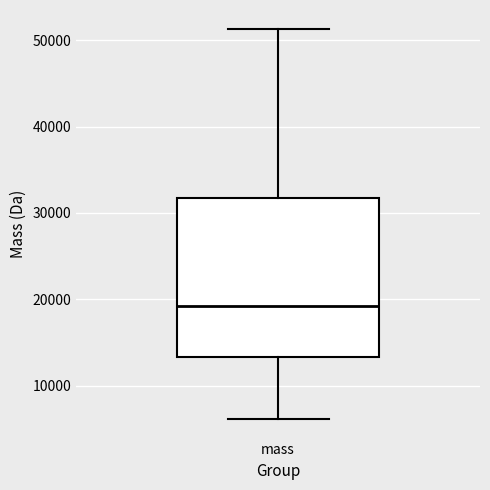

Transcribe this box plot: give where the median line is, the range the box spans, and where the two whiskers end, as read against the y-axis. The values are not printed on the chart, so give them approximately, as read against the axis.

median 19000, box 13000 to 32000, whiskers 6000 to 51000